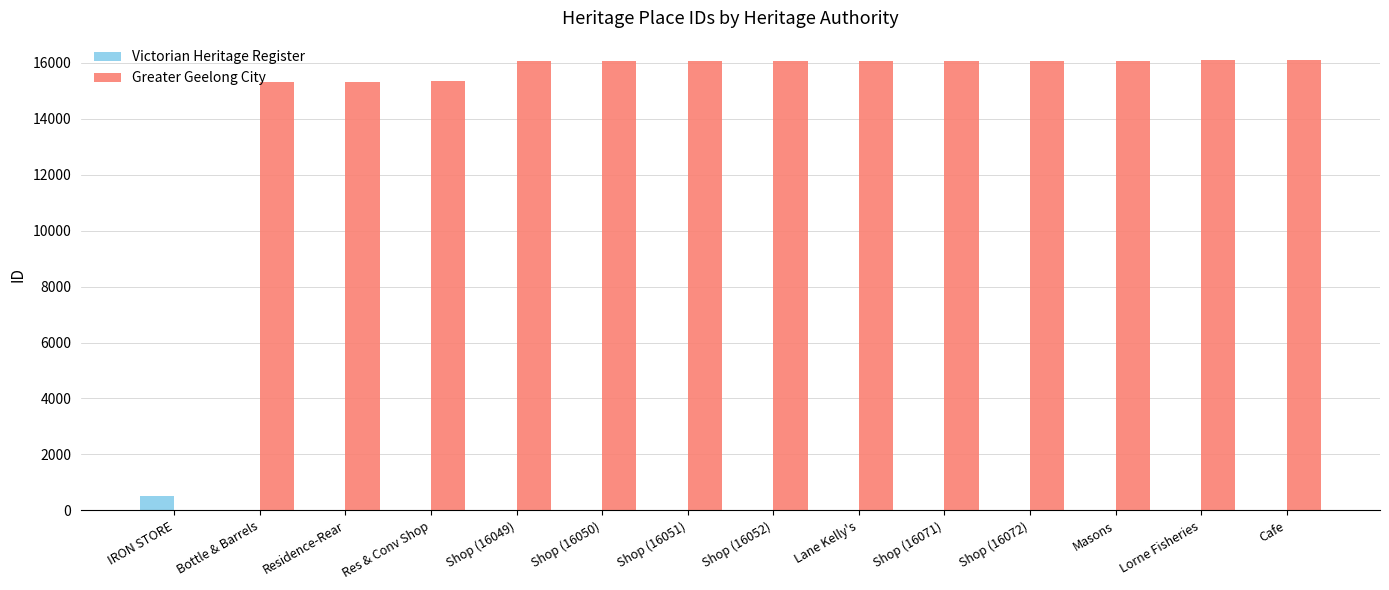

What is the maximum value shown in the chart?

16082